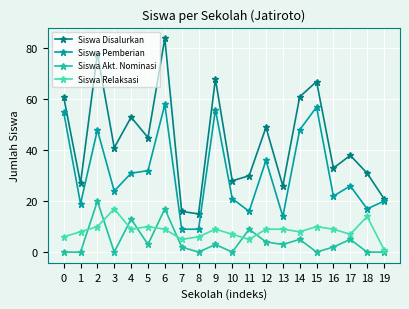

Which series has the largest total across all categories?

Siswa Disalurkan